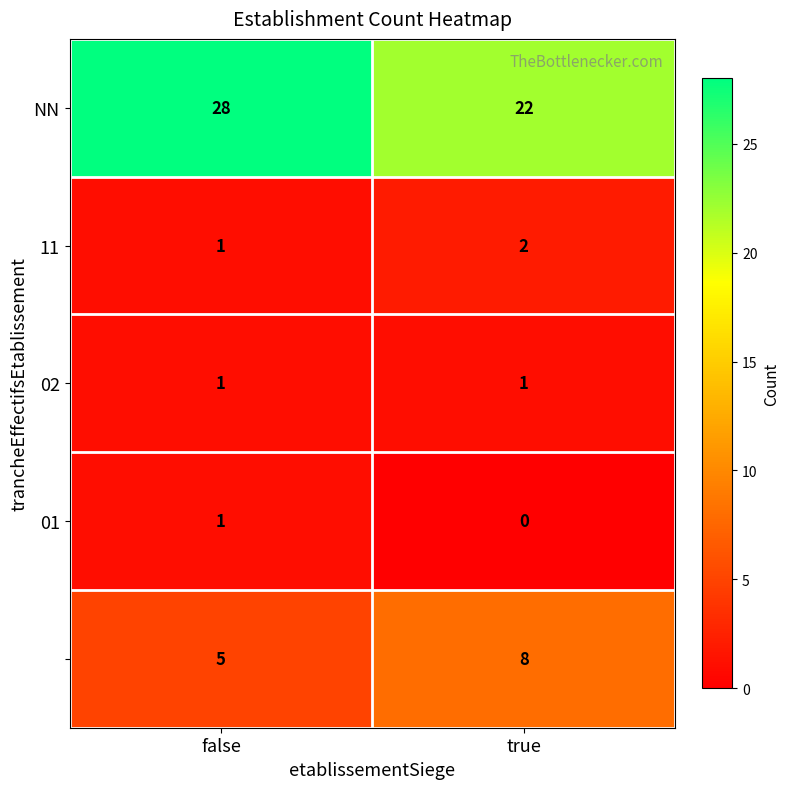

How many categories are shown in the chart?

2